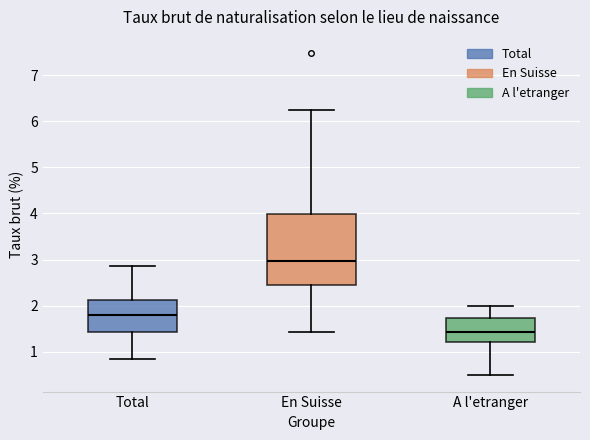

Comparing the boxes themselves (not the whiskers), which one is the tallest?

En Suisse